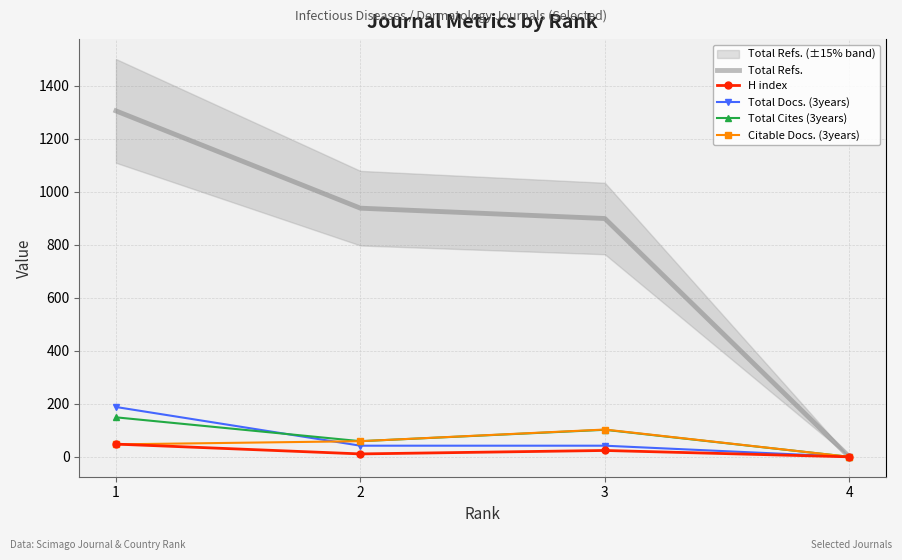

What is the difference between the second highest and minimum values in the Total Cites (3years) series?

102